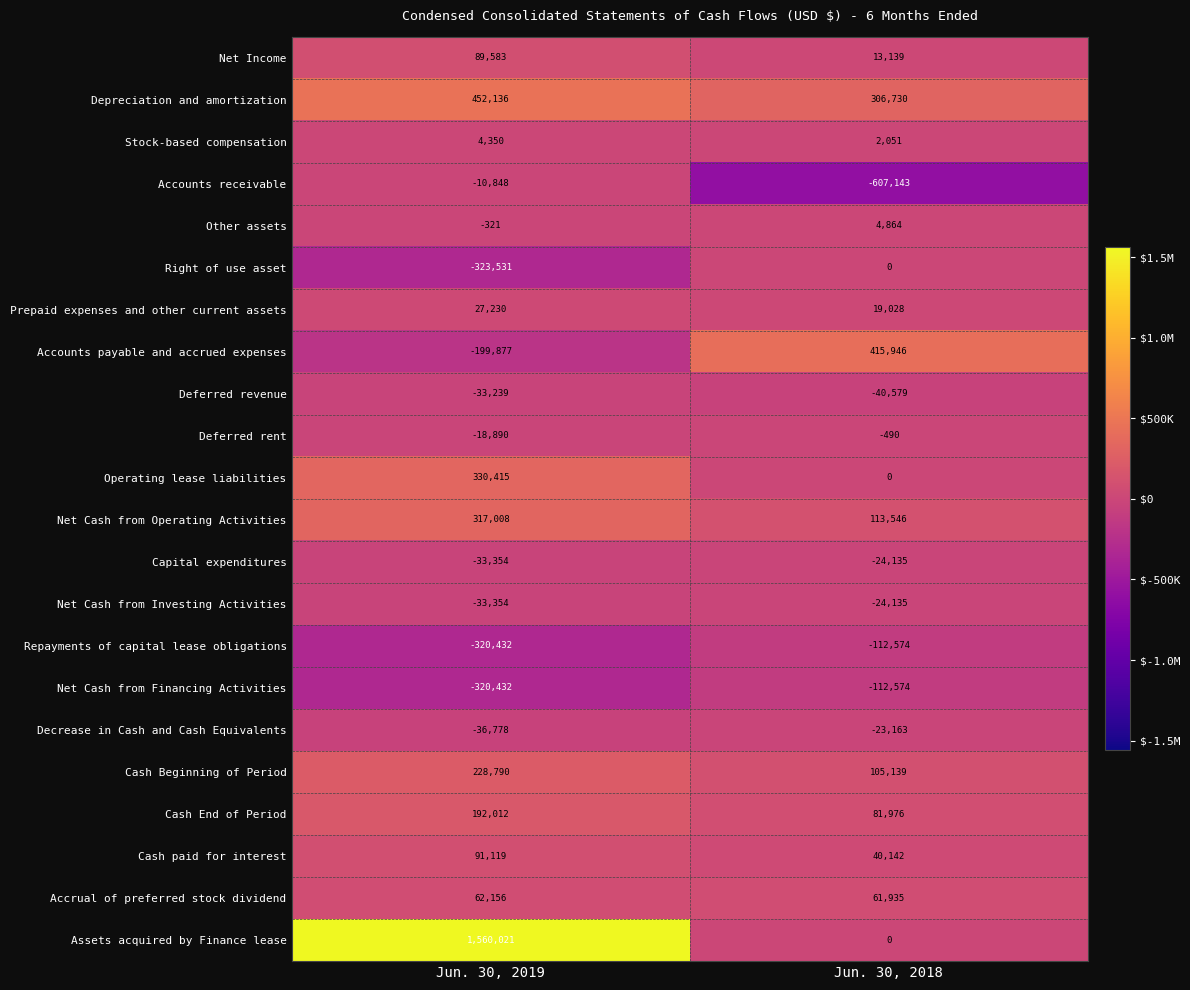

Rank the categories by Deferred rent value from highest to lowest.

Jun. 30, 2018, Jun. 30, 2019